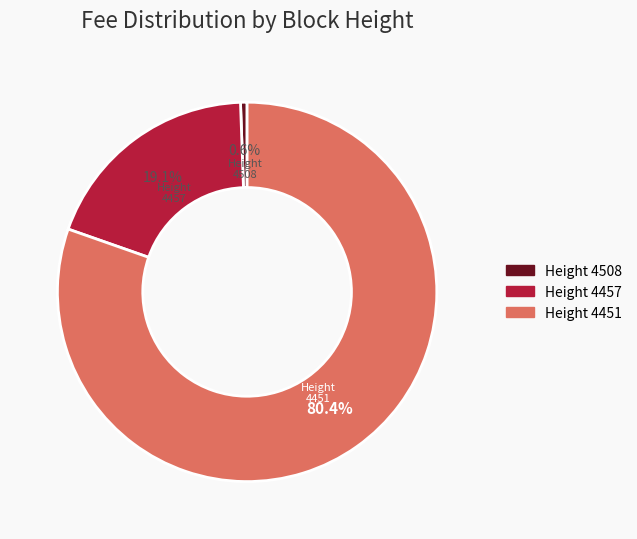

What percentage is the 4457 slice, to the nearest percent?

19%